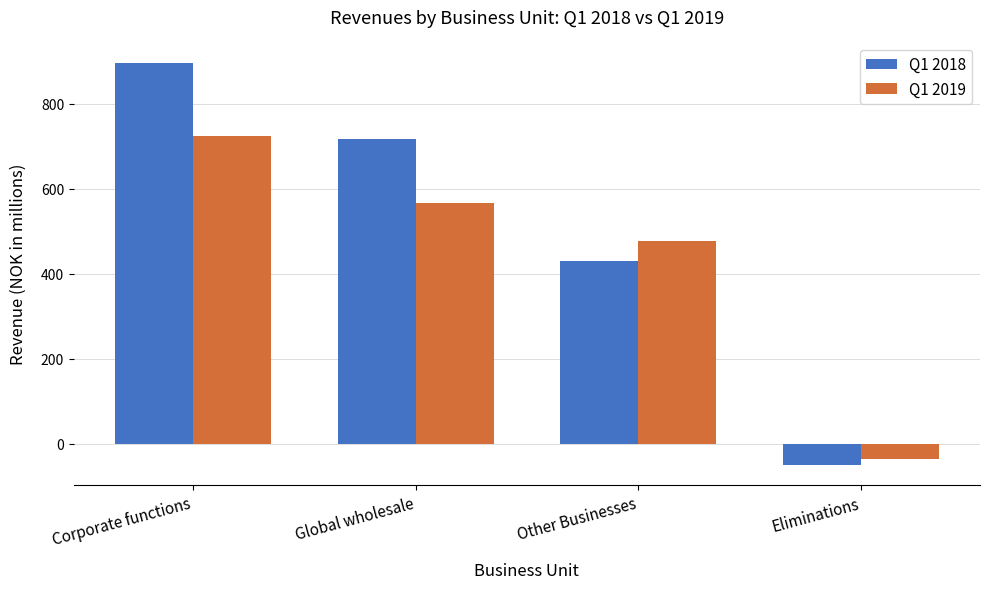

What position from the right is Global wholesale?

3